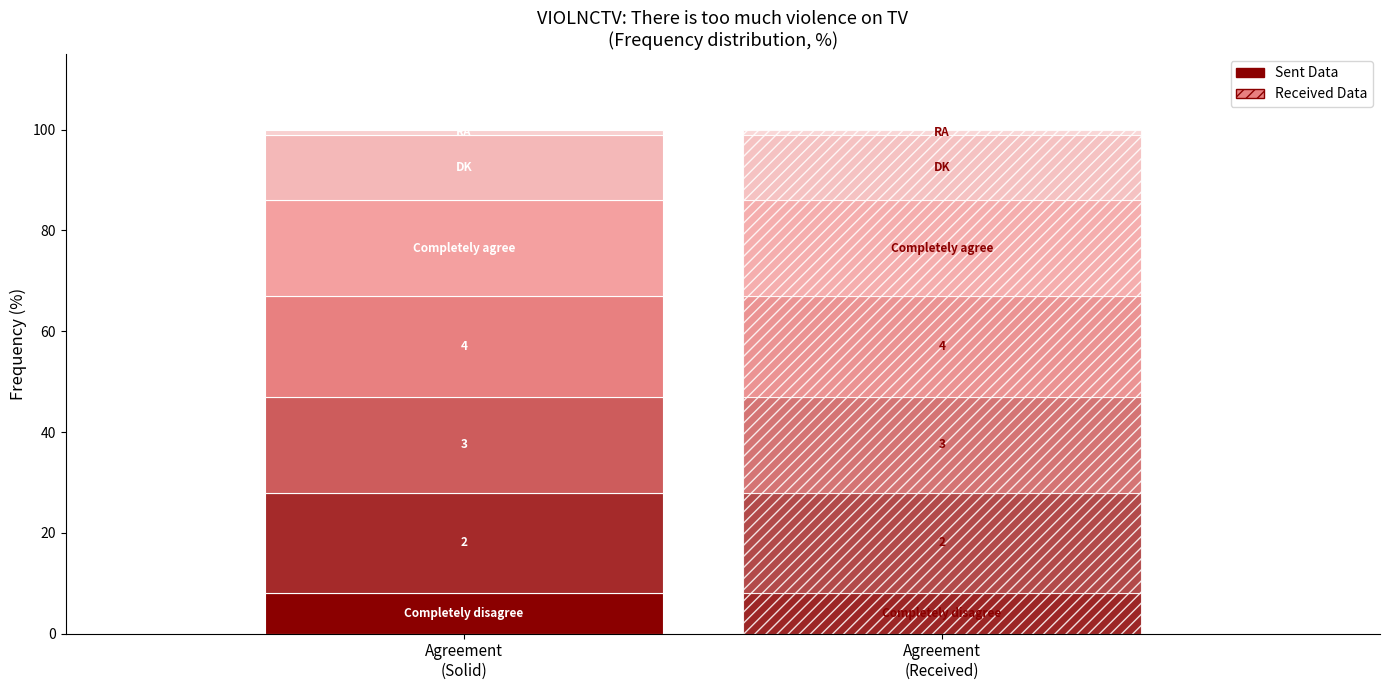

The chart shows a value of 29 at 4. True or false?

False